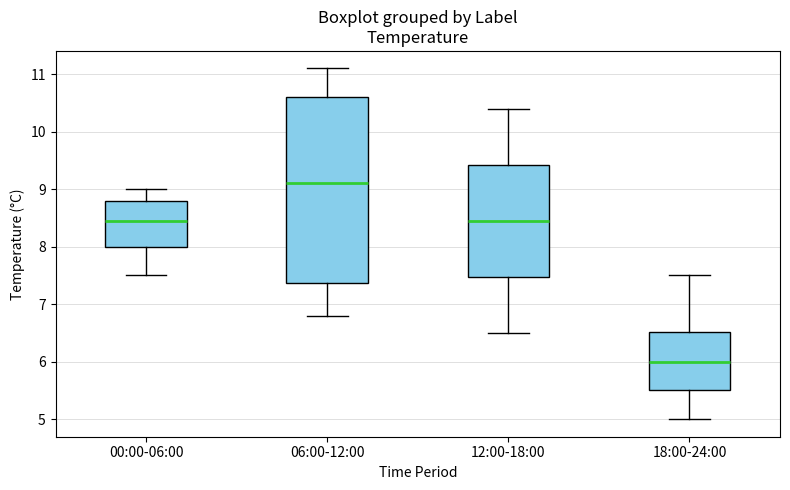

Which box is the tallest, from its lower edge to its upper edge?

06:00-12:00